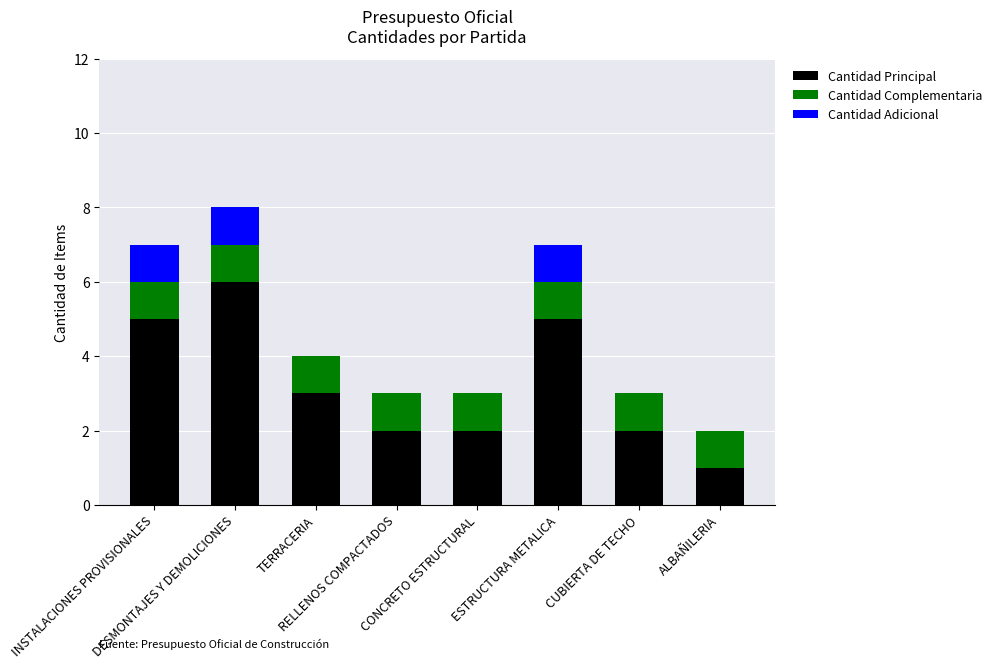

What is the sum of all Cantidad Principal values?

26